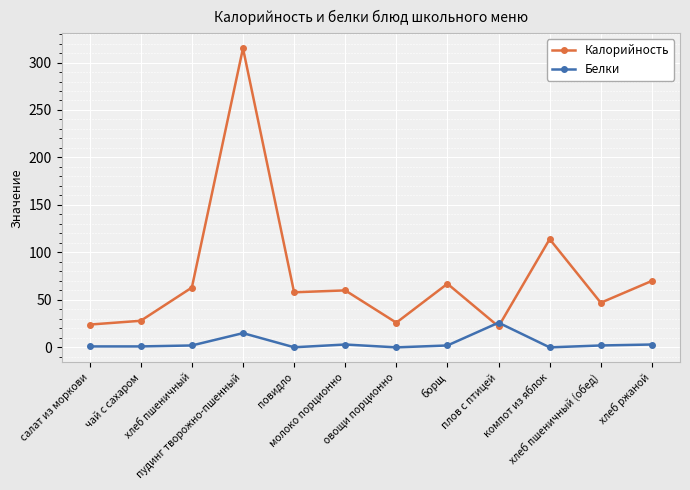

Which series ends up on top after the final intersection of Калорийность and Белки?

Калорийность